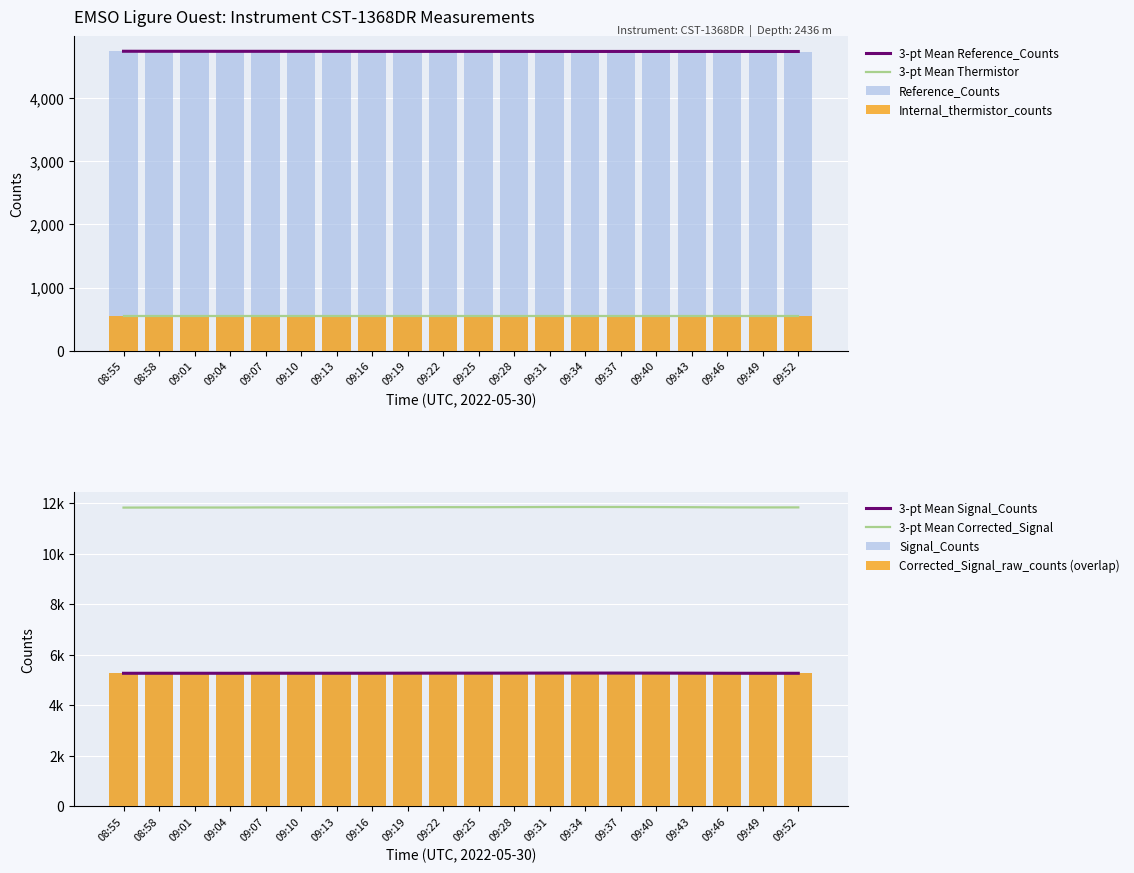

What is the sum of the Reference_Counts values at 09:40 and 09:46?

9490